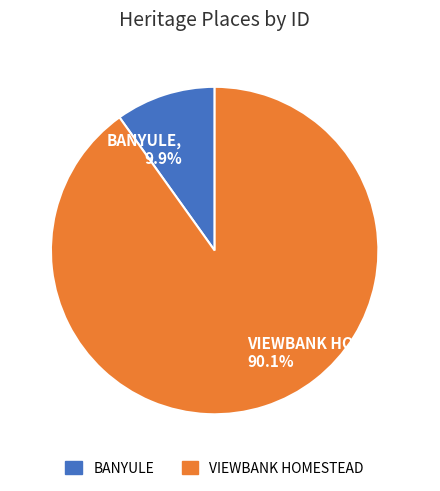

Which category accounts for the majority?

VIEWBANK HOMESTEAD